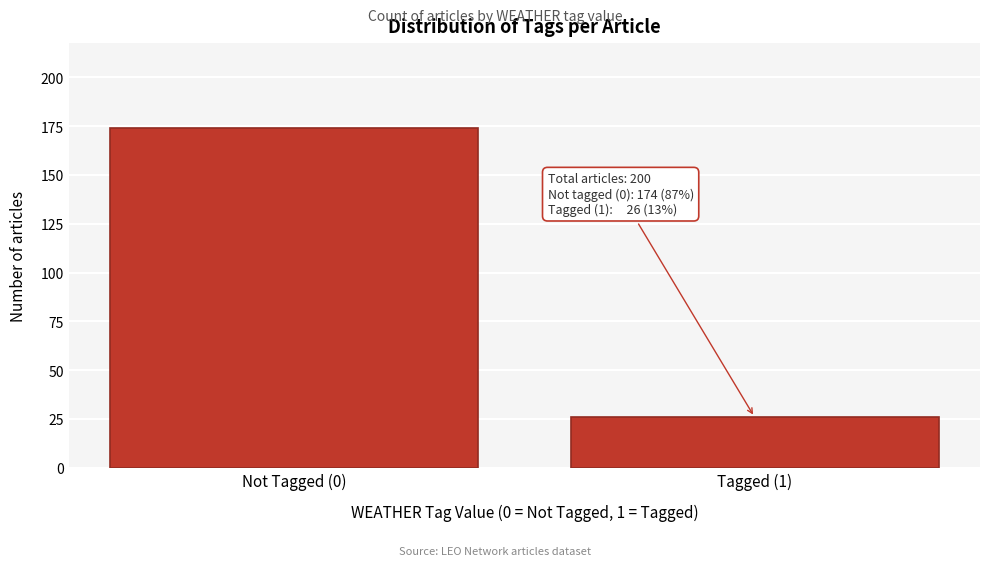

Reading right to left, extract all data points from this chart.

Tagged (1)=26	Not Tagged (0)=174